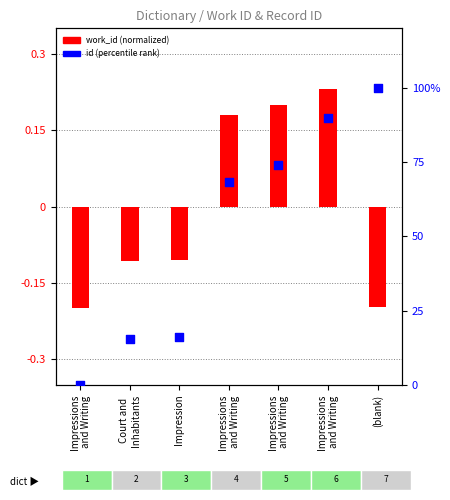

What is the change in value from Impression to (blank)?

+83.9